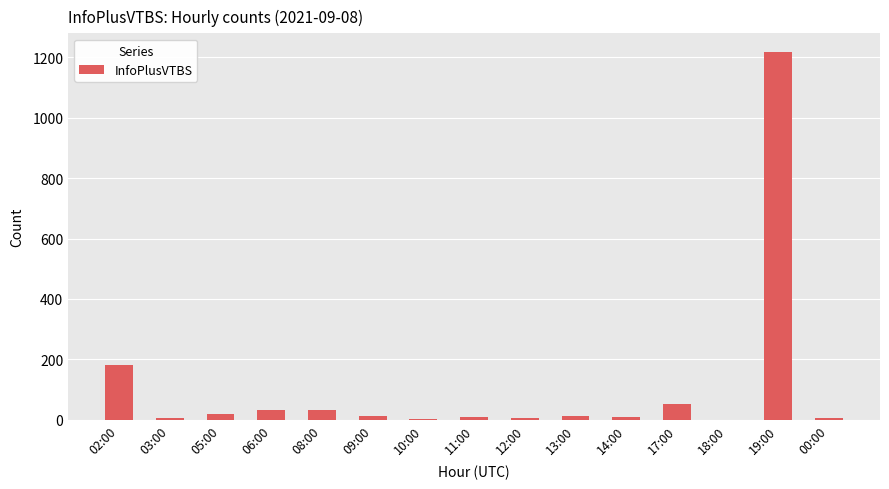

Which label corresponds to the largest value in the chart?

19:00